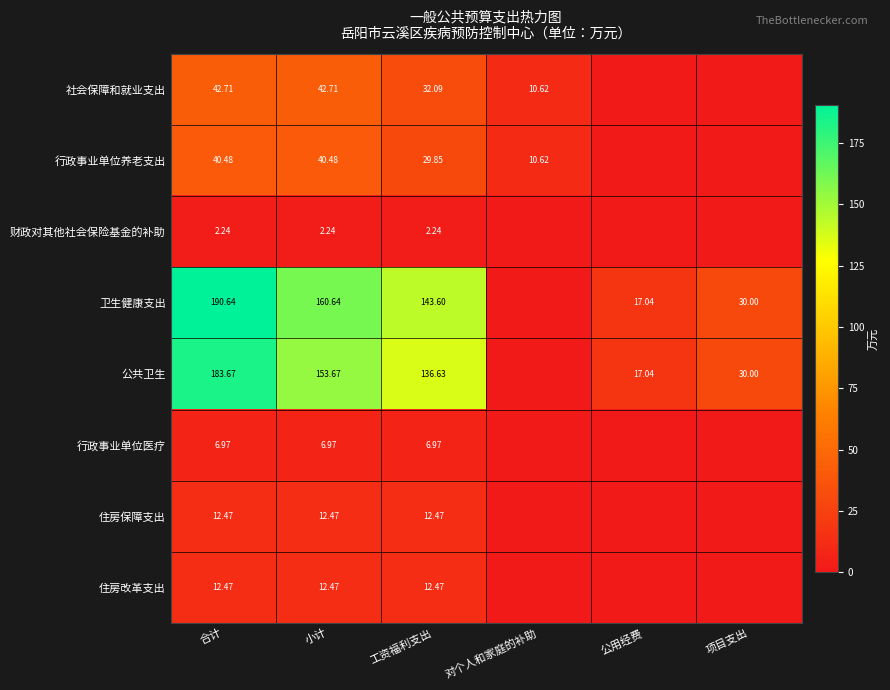

At how many categories does at least one series exceed 44?

3